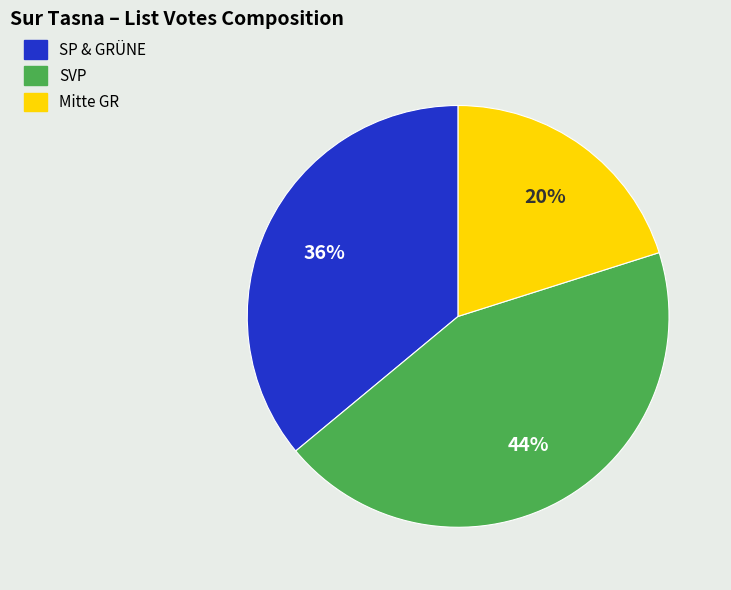

Which has a higher value, Mitte GR or SP & GRÜNE?

SP & GRÜNE